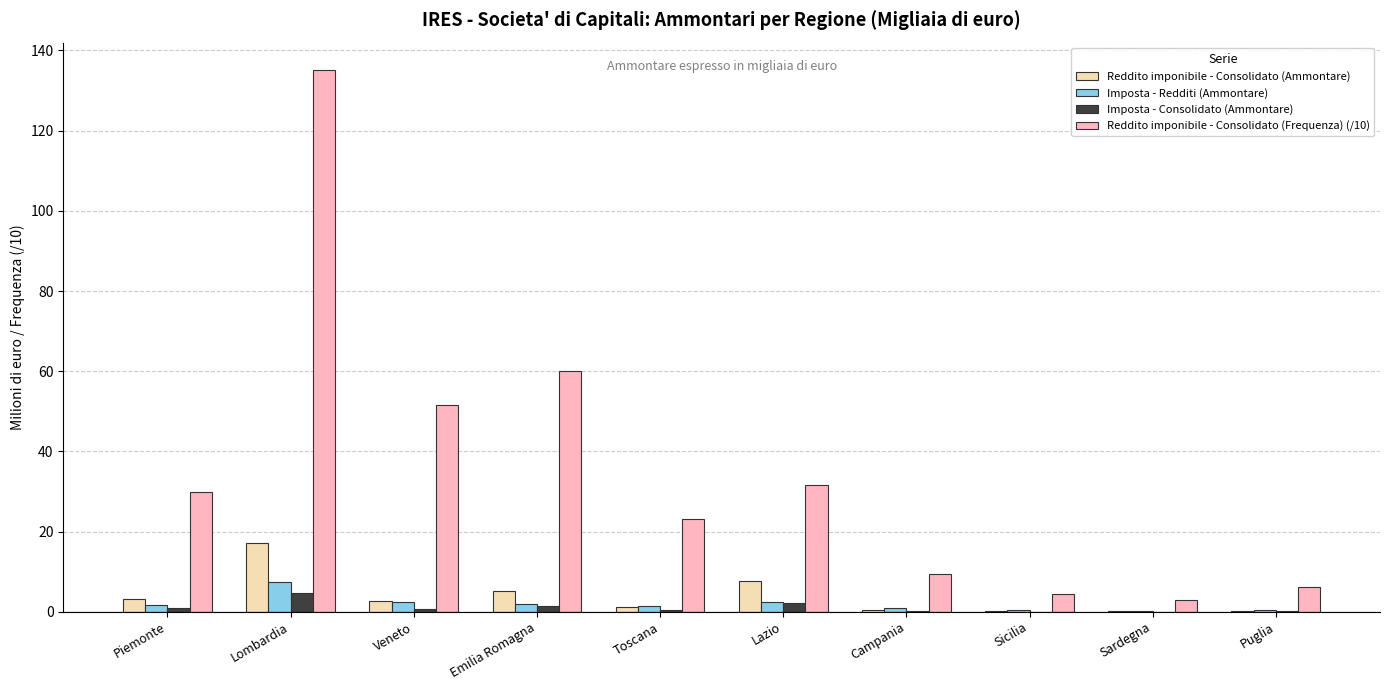

What is the sum of all Reddito imponibile - Consolidato (Ammontare) values?

38.1